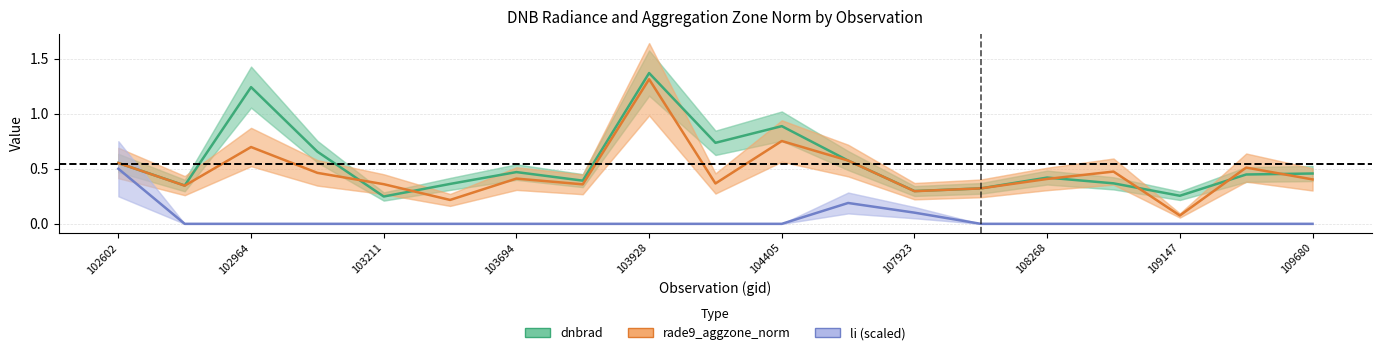

Which series has the widest spread of values?

rade9_aggzone_norm